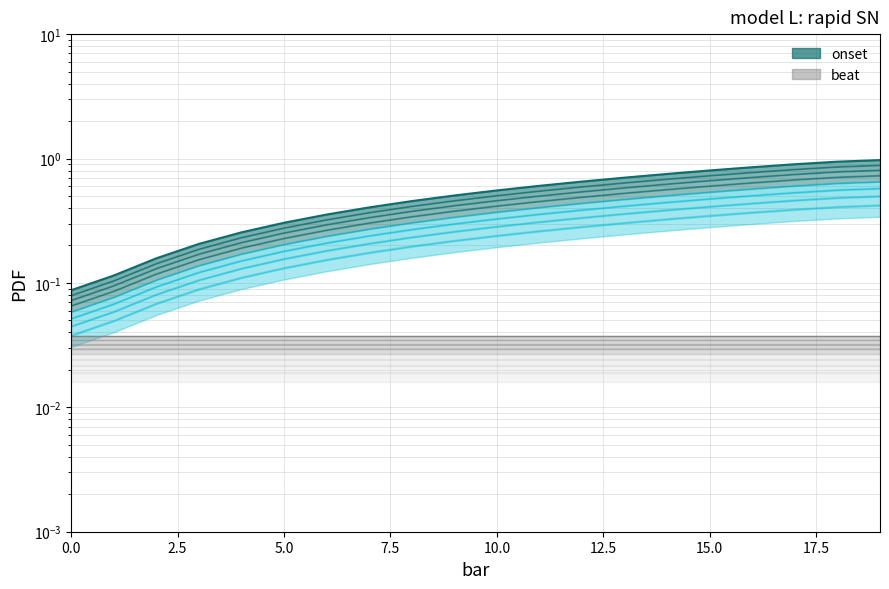

At which label does onset reach its peak?

19